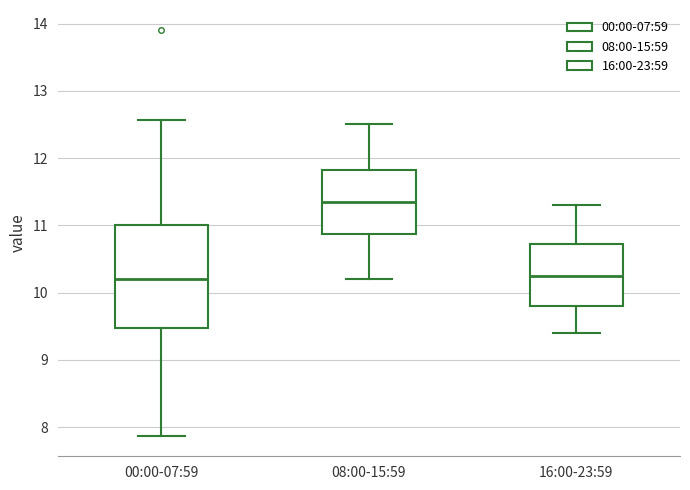

Reading left to right, read every box against the y-axis: the position of its median line, the range the box covers, and the ends of its whiskers. The values are not printed on the chart, so give them approximately, as read against the axis.

00:00-07:59: median 10.2, box 9.5 to 11.0, whiskers 7.9 to 12.6
08:00-15:59: median 11.4, box 10.9 to 11.8, whiskers 10.2 to 12.5
16:00-23:59: median 10.3, box 9.8 to 10.7, whiskers 9.4 to 11.3